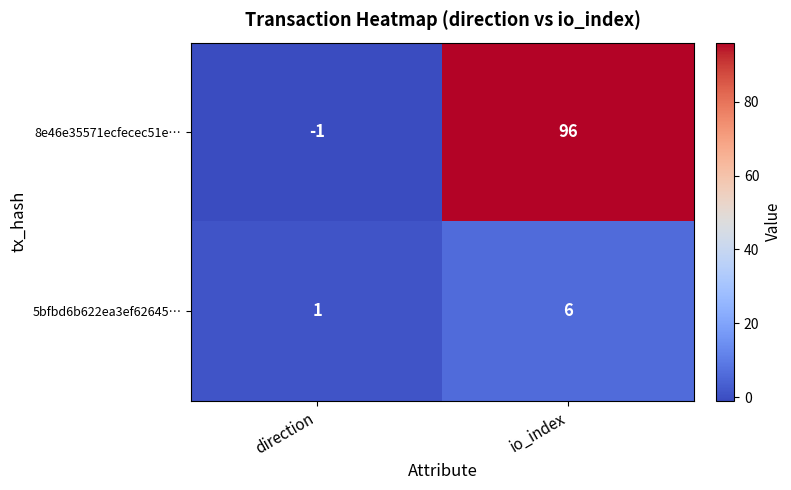

What is the difference between the 5bfbd6b622ea3ef62645… values at direction and io_index?

5